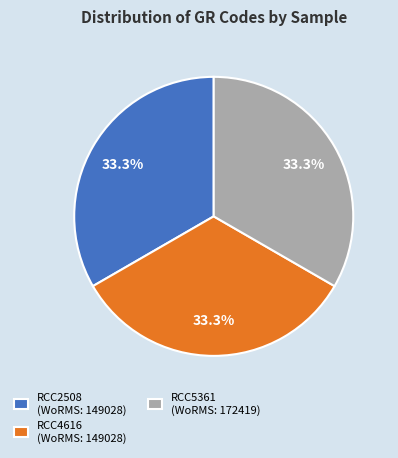

Does RCC2508 (WoRMS: 149028) account for over 50% of the chart?

No